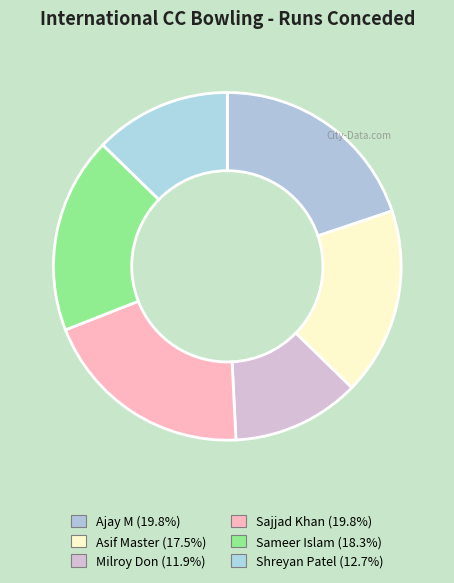

To the nearest percent, what is the difference between the largest and smallest slice percentages?

8%